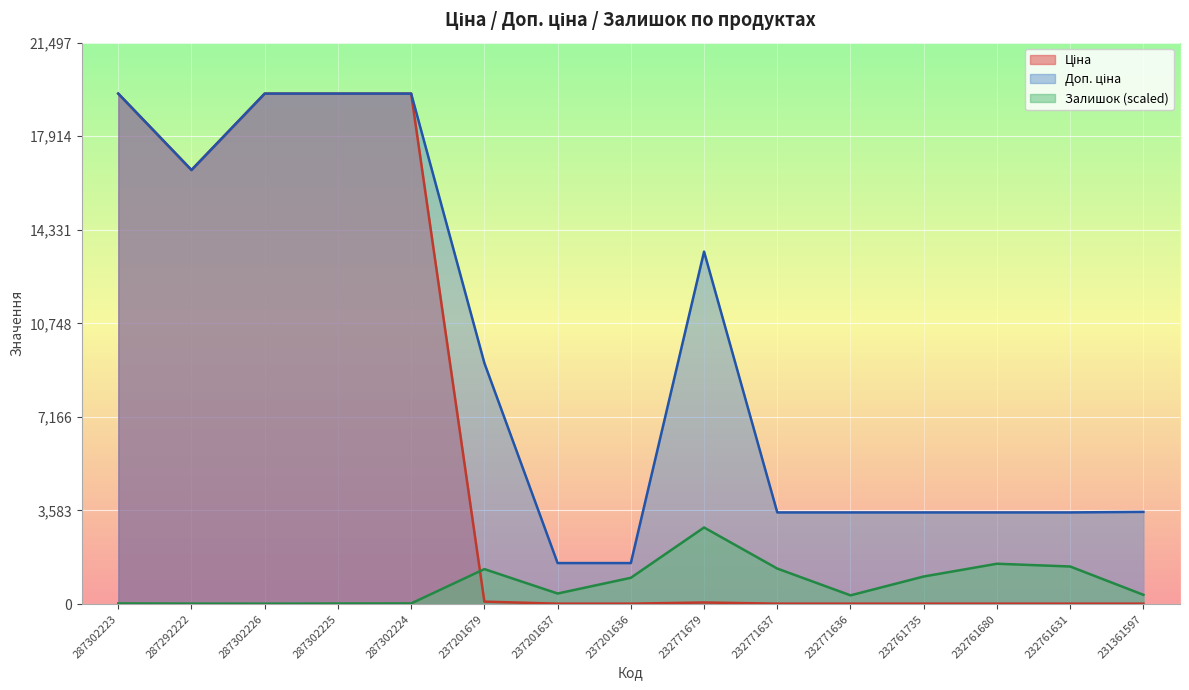

What is the label of the 6th point from the left?

237201679